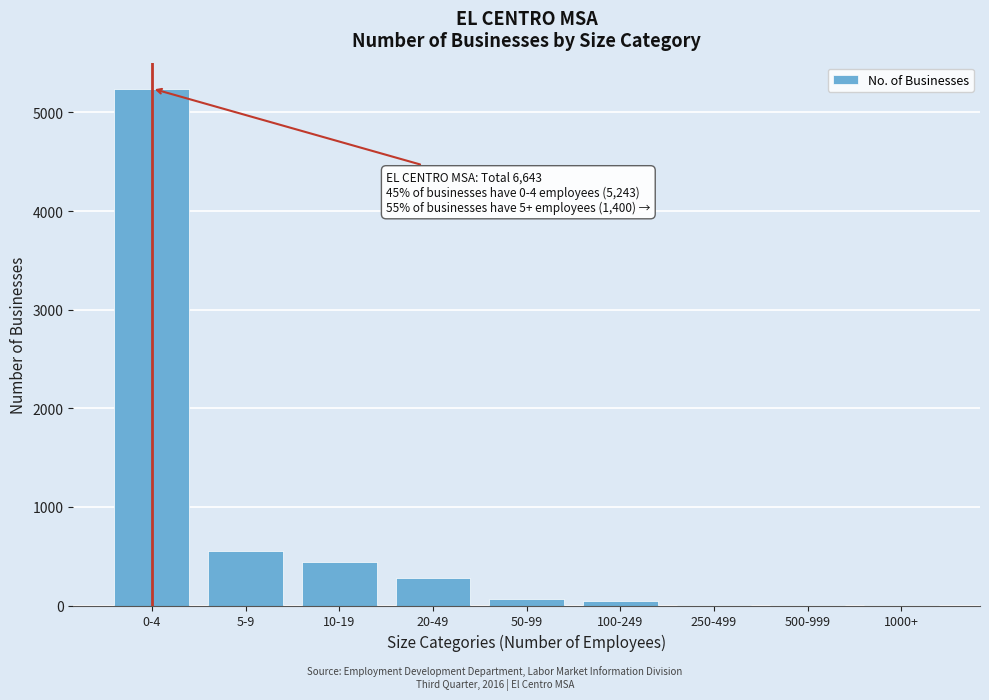

Which label corresponds to the largest value in the chart?

0-4